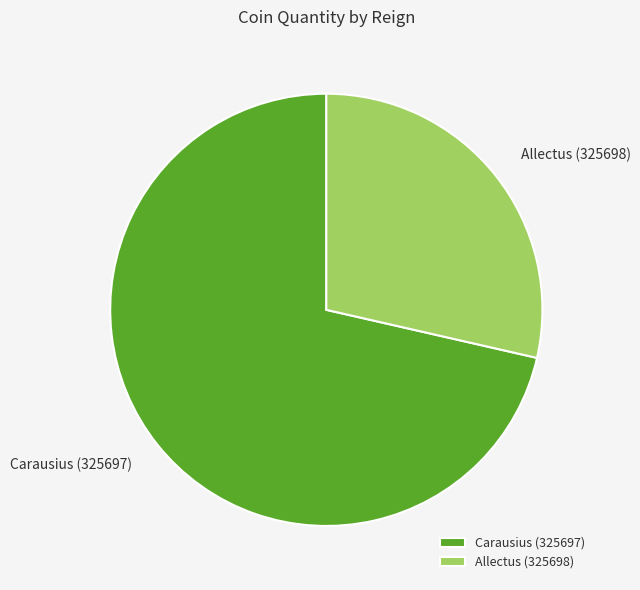

True or false: Allectus (325698) accounts for 29% of the total.

True